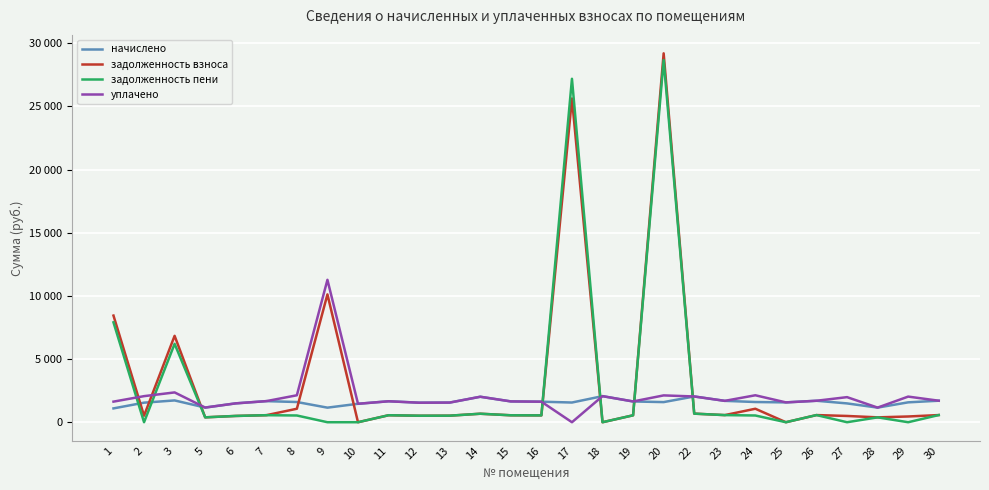

The value of задолженность взноса at 22 is 679.6. True or false?

True